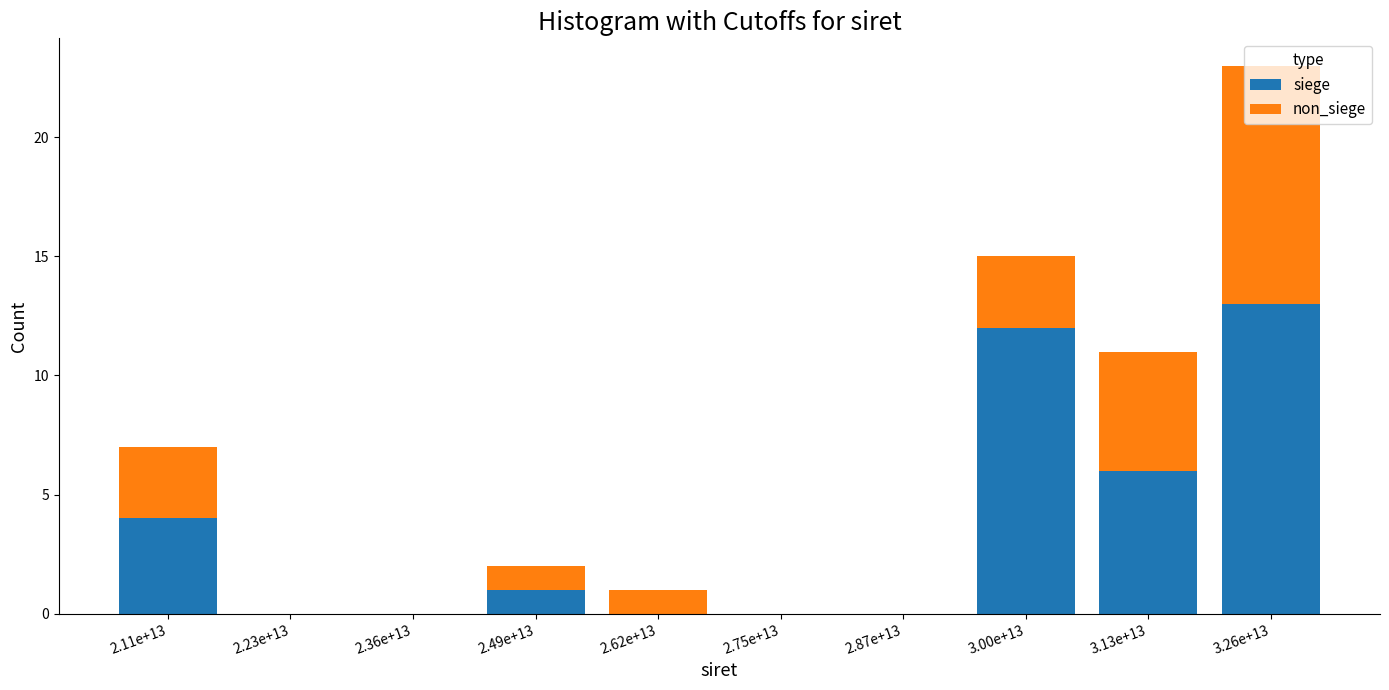

At which category is the sum across all series the highest?

3.26e+13